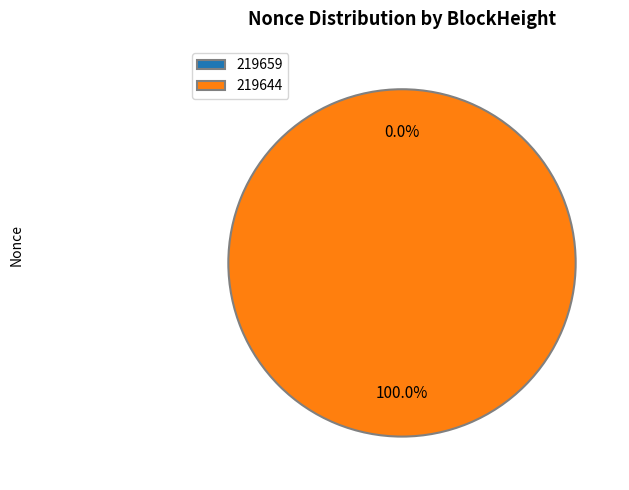

Which slice represents more than half of the pie?

219644